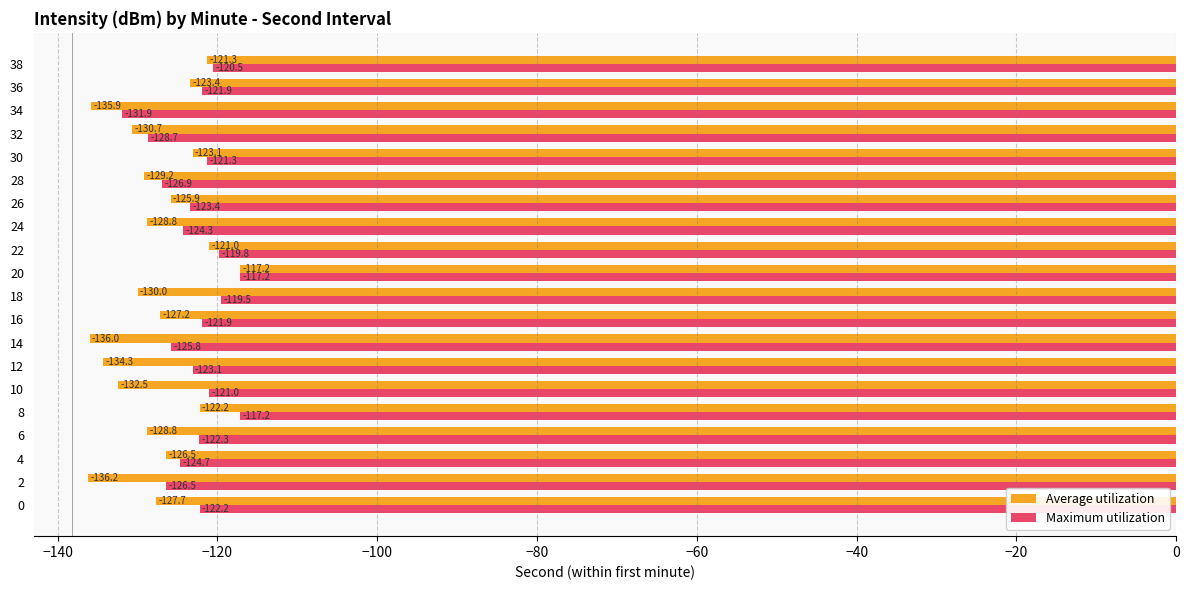

Is it true that Average utilization equals -136.2 at 2?

True